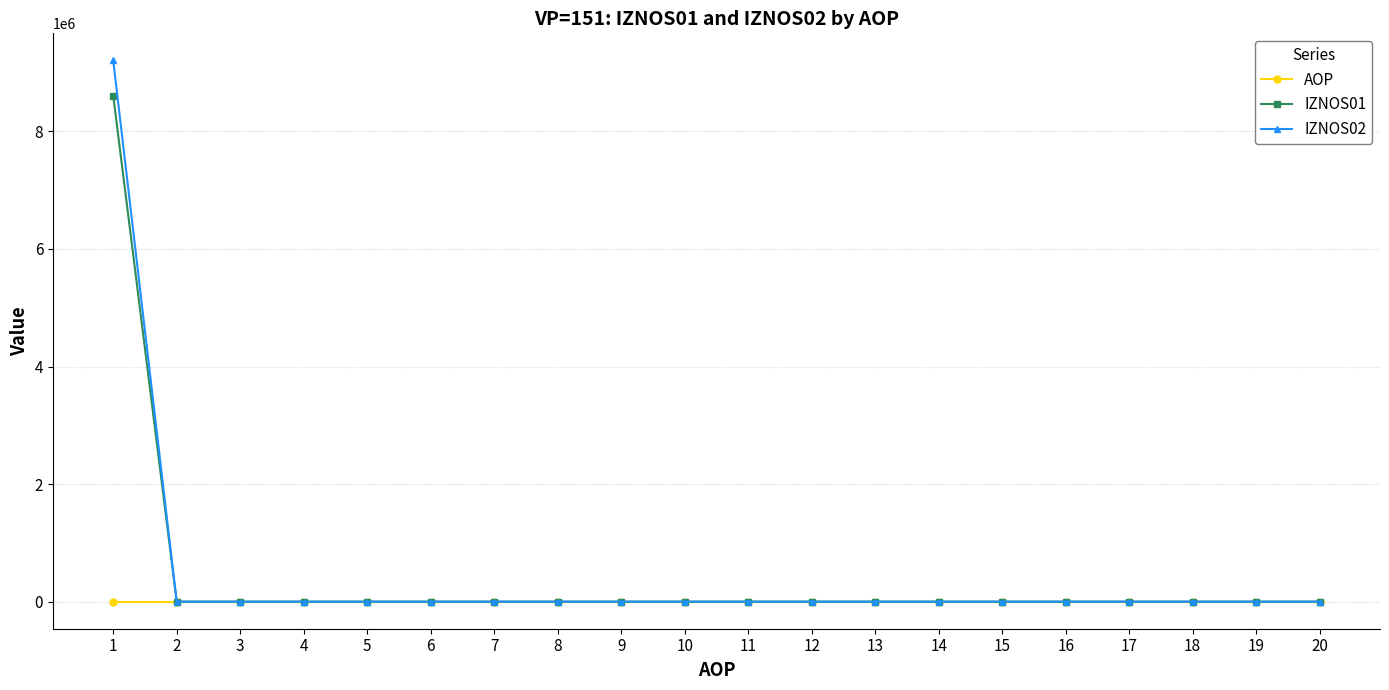

How many times do AOP and IZNOS02 cross each other?

1